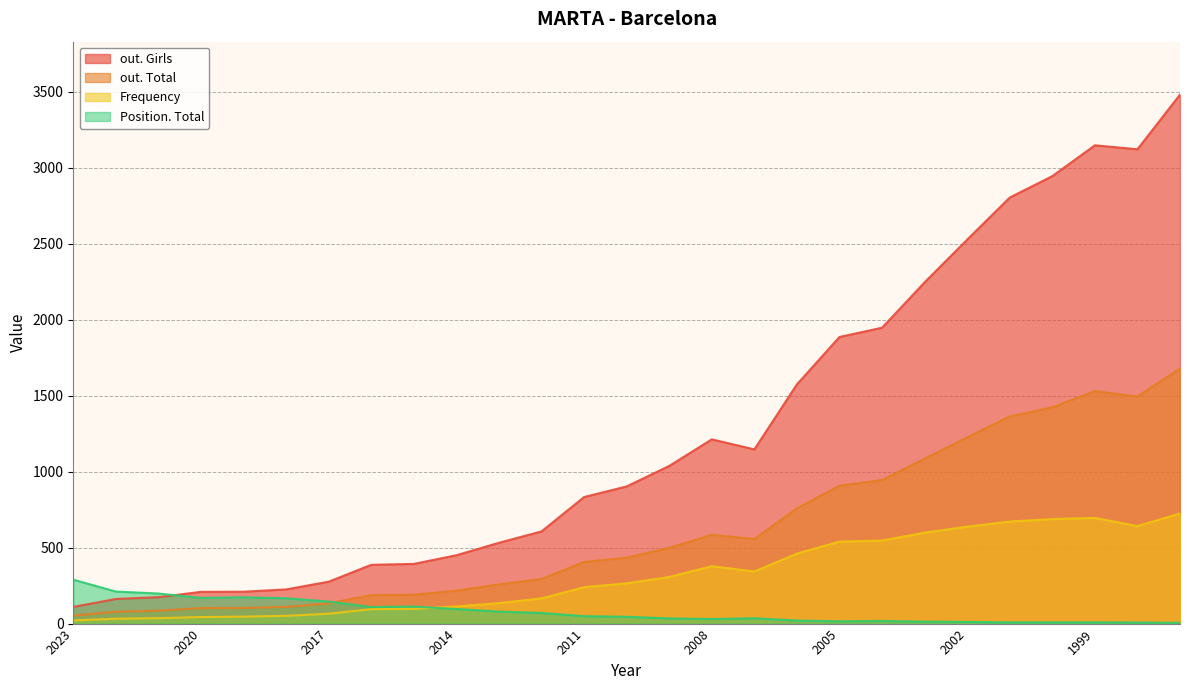

How many lines are shown in the chart?

4